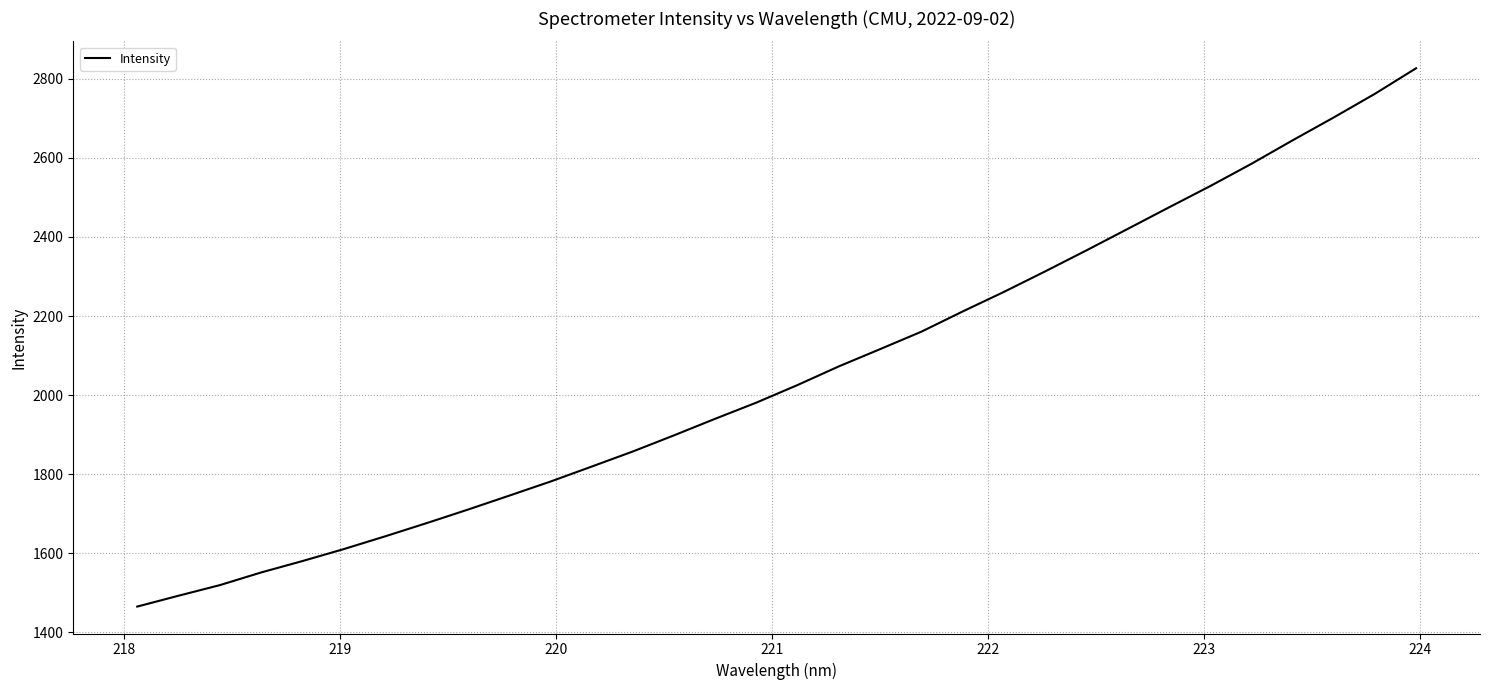

What is the difference between the maximum and minimum values?

1362.4